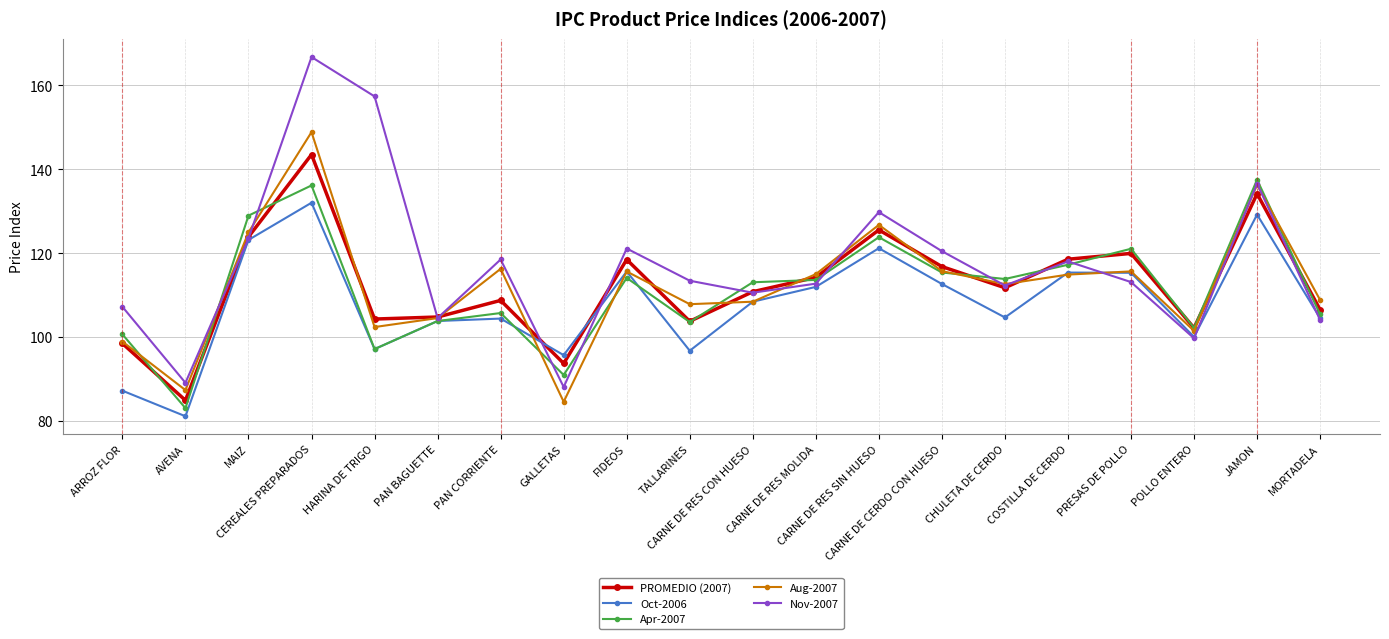

What is the minimum value for Apr-2007?

83.1